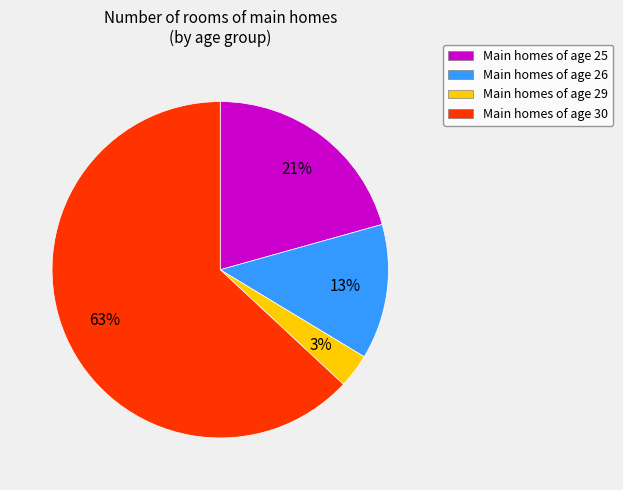

Rank the categories by value from lowest to highest.

Main homes of age 29, Main homes of age 26, Main homes of age 25, Main homes of age 30